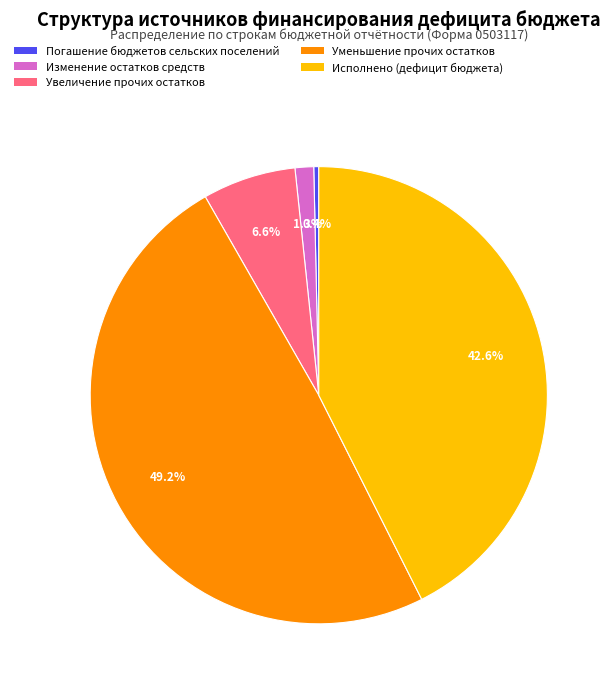

Does any single category account for the majority?

No